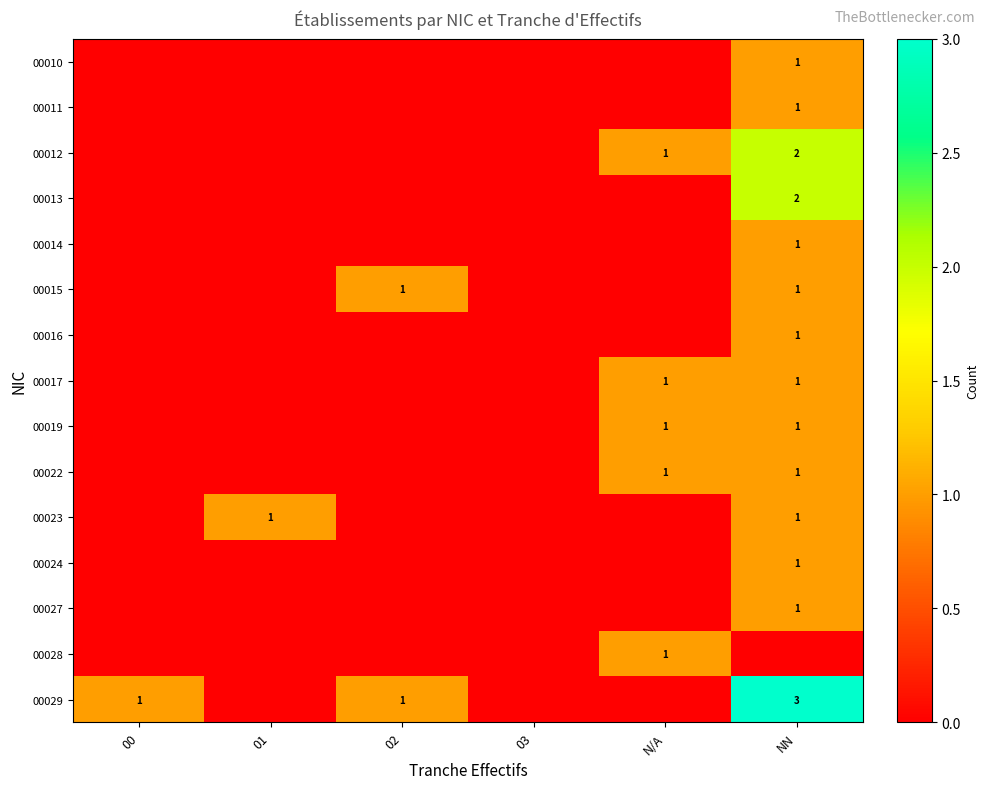

The 00019 series shows 0 at NN. True or false?

False